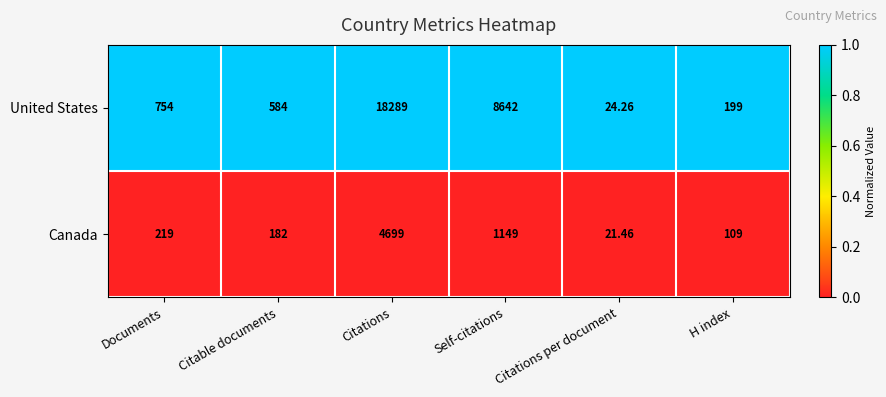

At Citations, list the series in order from smallest to largest.

Canada, United States